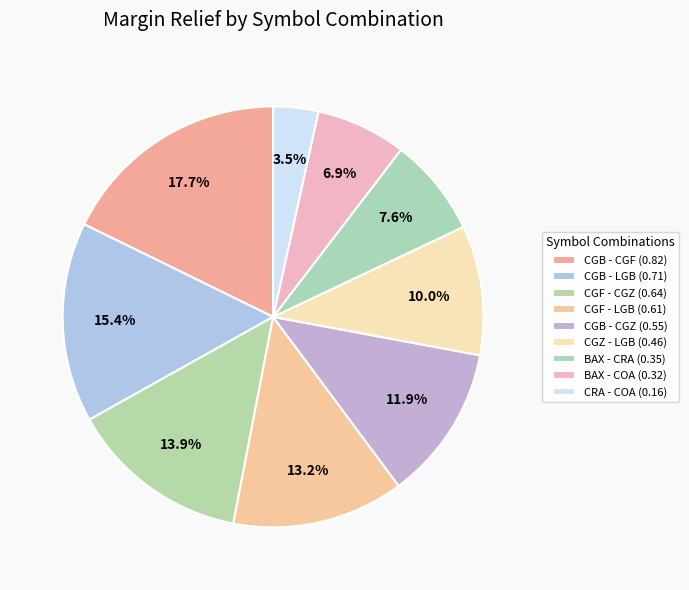

To the nearest percent, what is the difference between the CGB - LGB and CGF - CGZ slice percentages?

2%